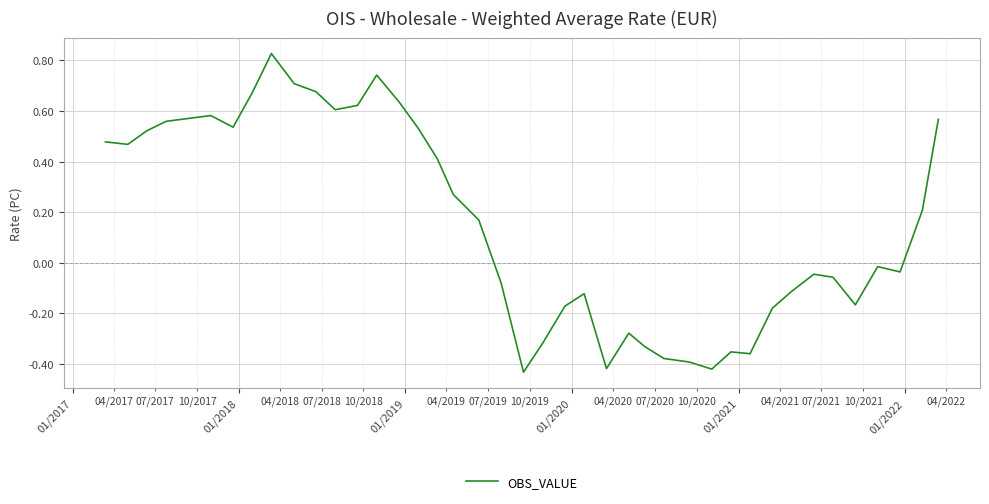

What is the difference between the maximum and minimum values?

1.3